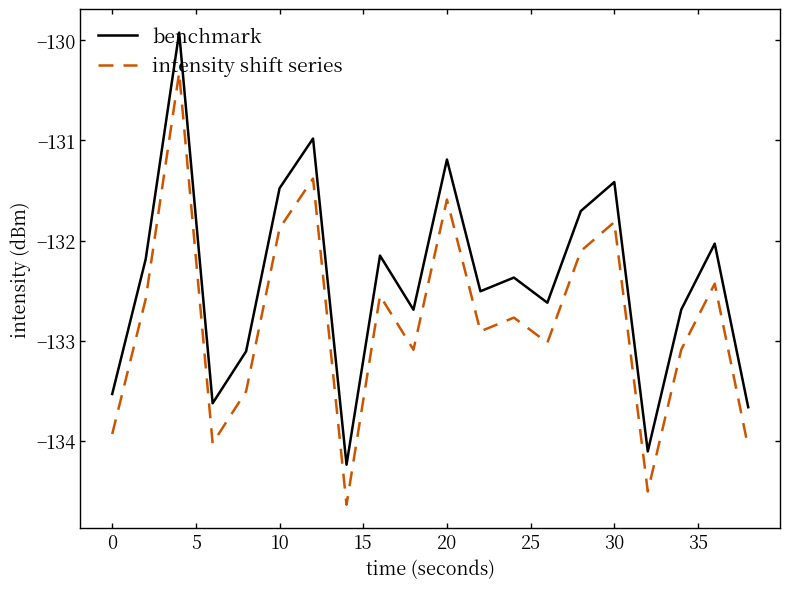

What is the minimum value for intensity shift series?

-134.6